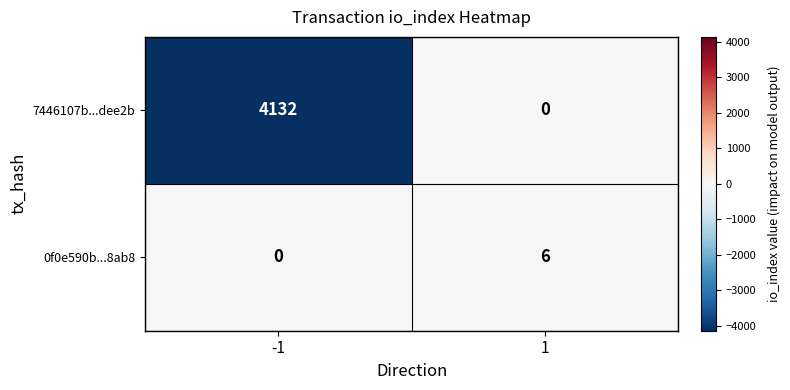

Between -1 and 1, which series saw the biggest shift?

7446107b...dee2b